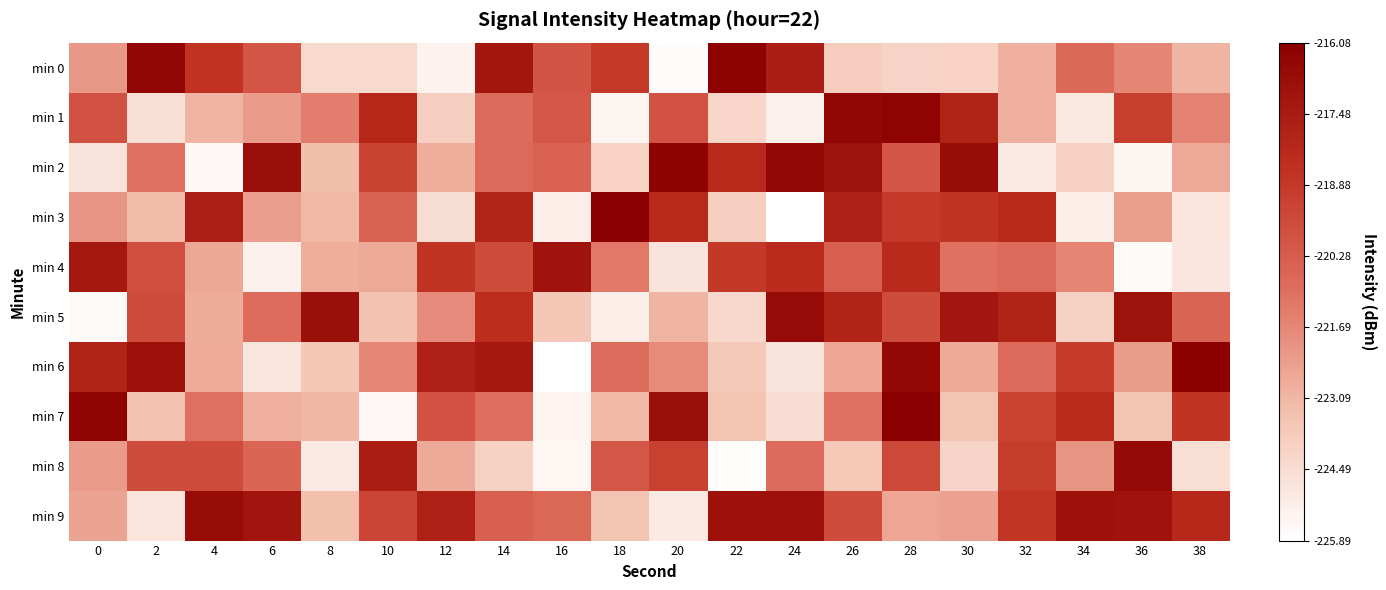

Rank the series at 20 from lowest to highest value.

min 0, min 9, min 4, min 5, min 6, min 1, min 8, min 3, min 7, min 2